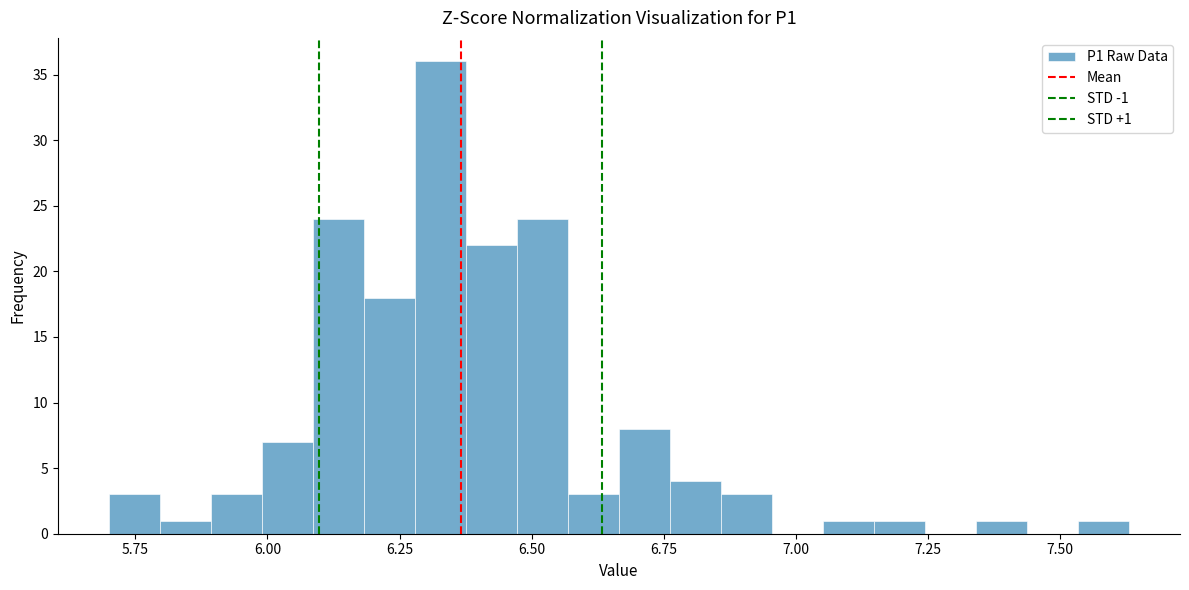

Around what value on the x-axis is the tallest bar? Give the approximate position of its centre, as read against the axis.

6.35